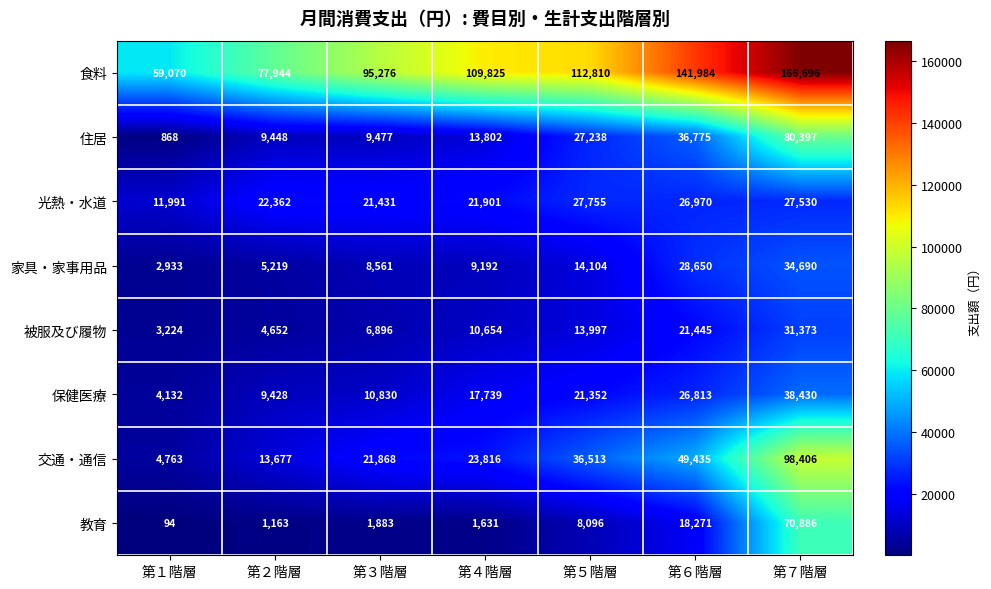

At which category is the sum across all series the highest?

第７階層